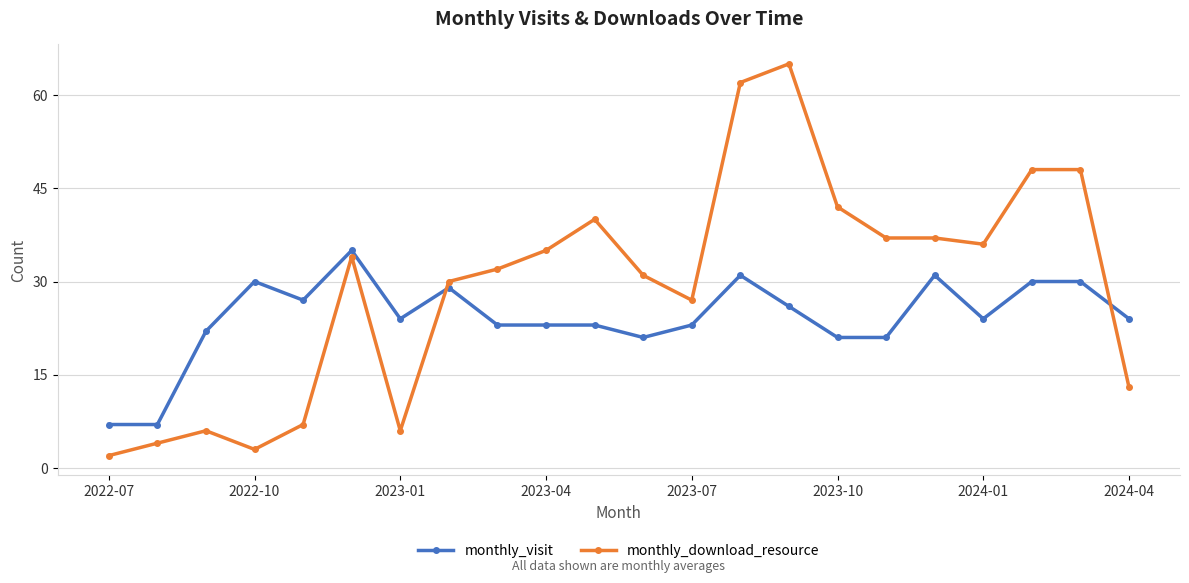

Which series has the widest spread of values?

monthly_download_resource